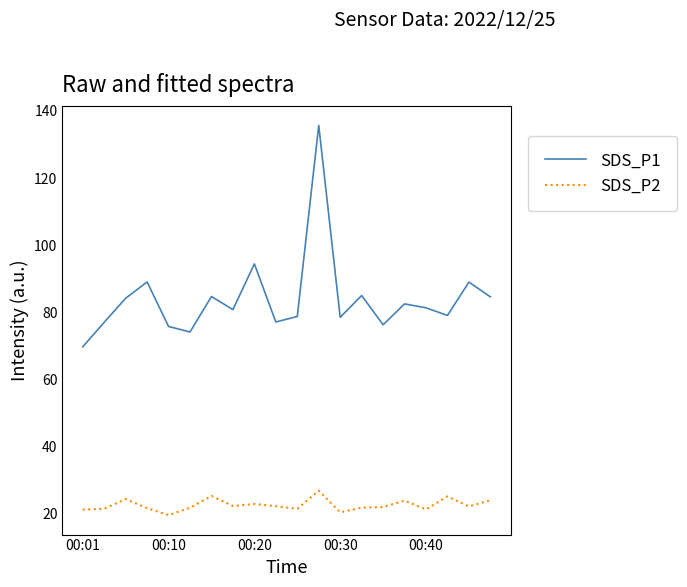

Which series has the largest range (max minus min)?

SDS_P1